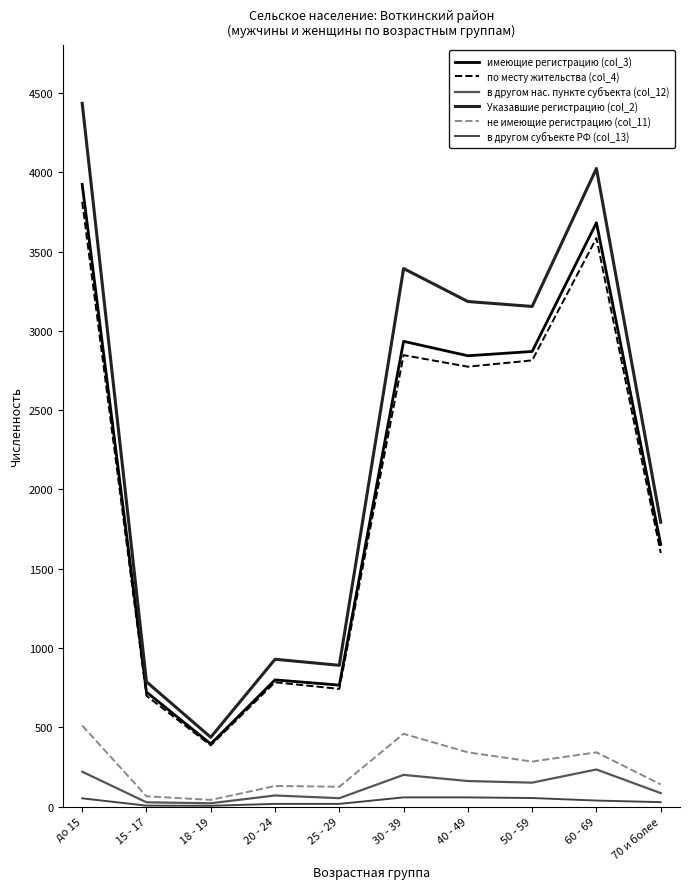

What position from the right is 40 - 49?

4